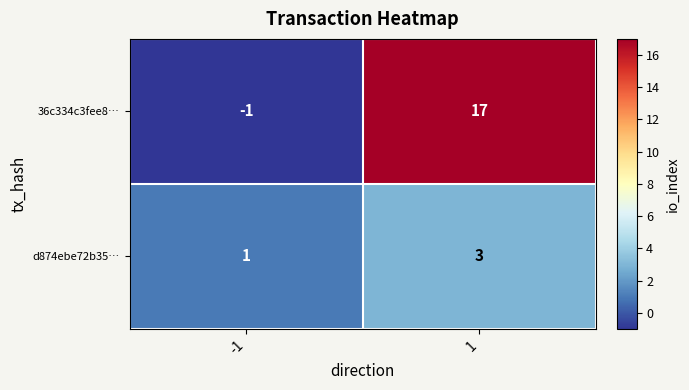

Reading left to right, what are all the values shown in this chart?

36c334c3fee8…: -1=-1	1=17
d874ebe72b35…: -1=1	1=3